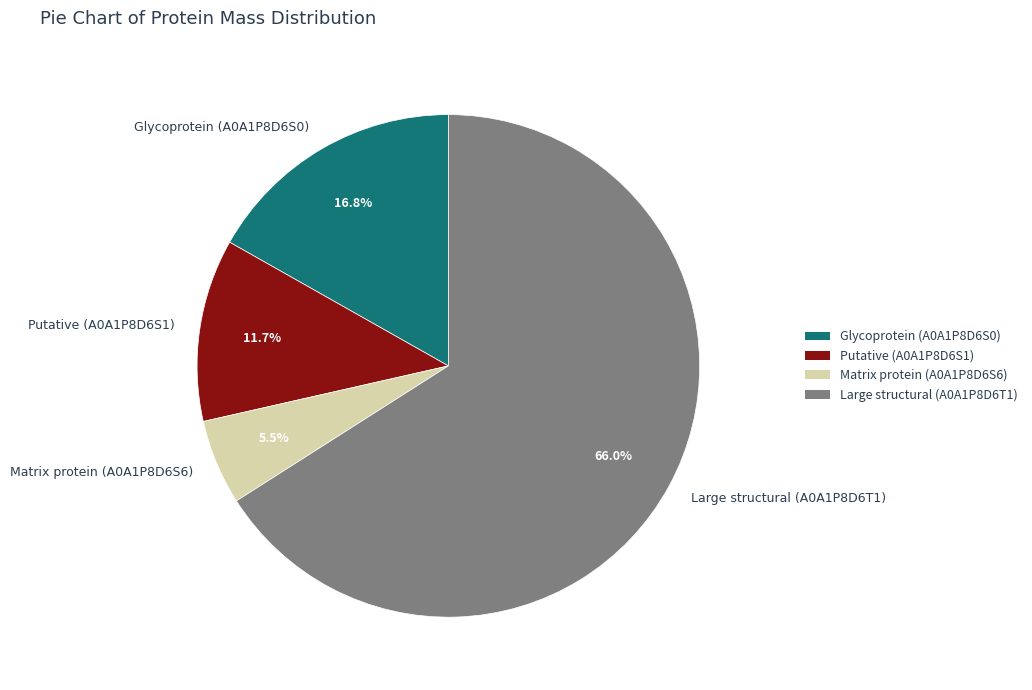

Count the number of slices in the pie.

4